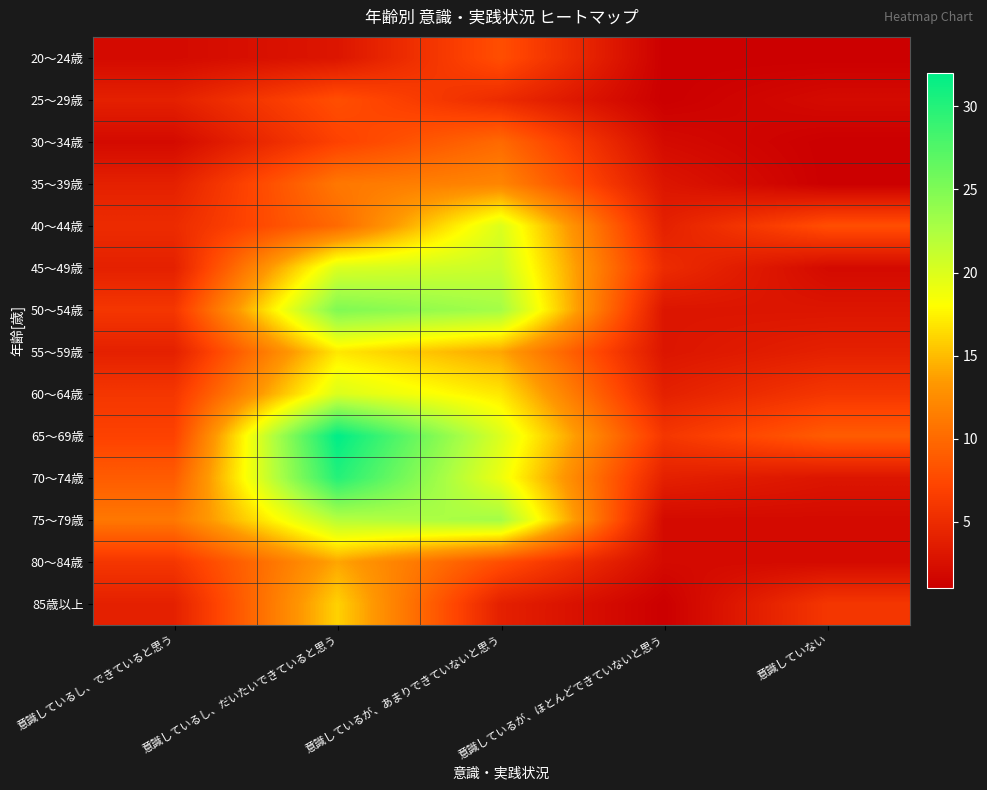

Which series has the largest total across all categories?

65～69歳